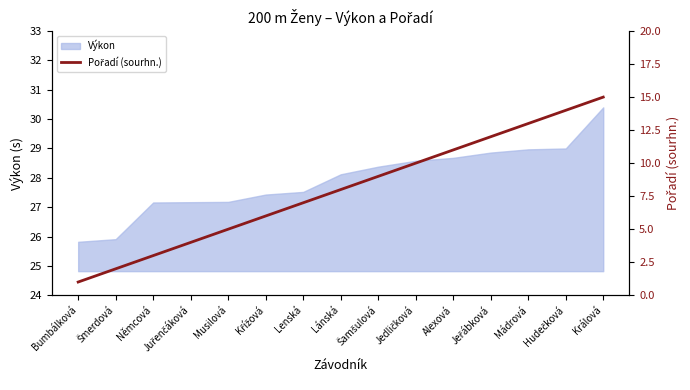

What position from the left is Alexová?

11